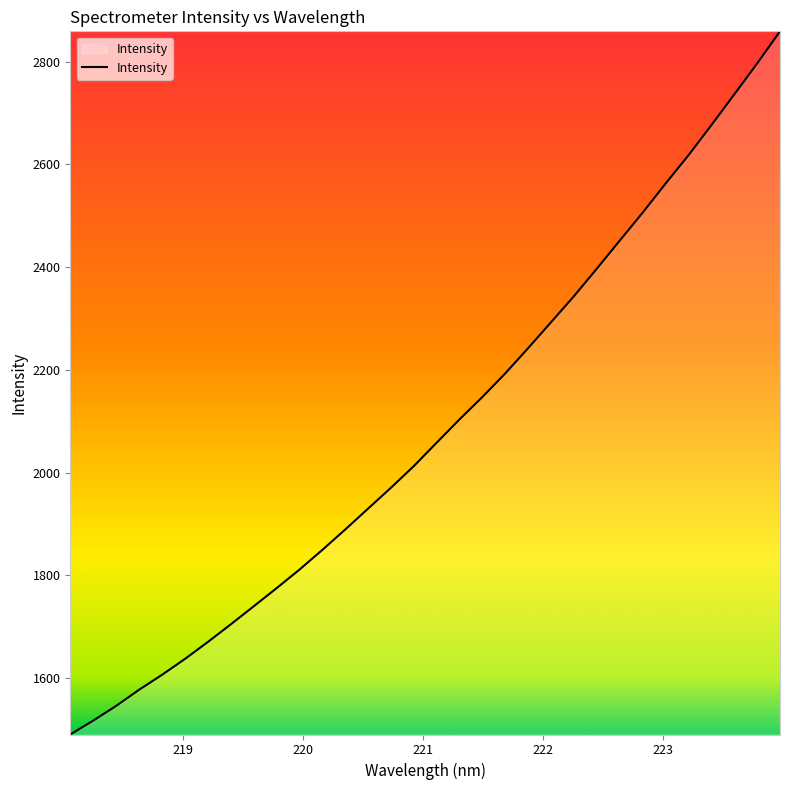

What is the maximum value shown in the chart?

2858.8